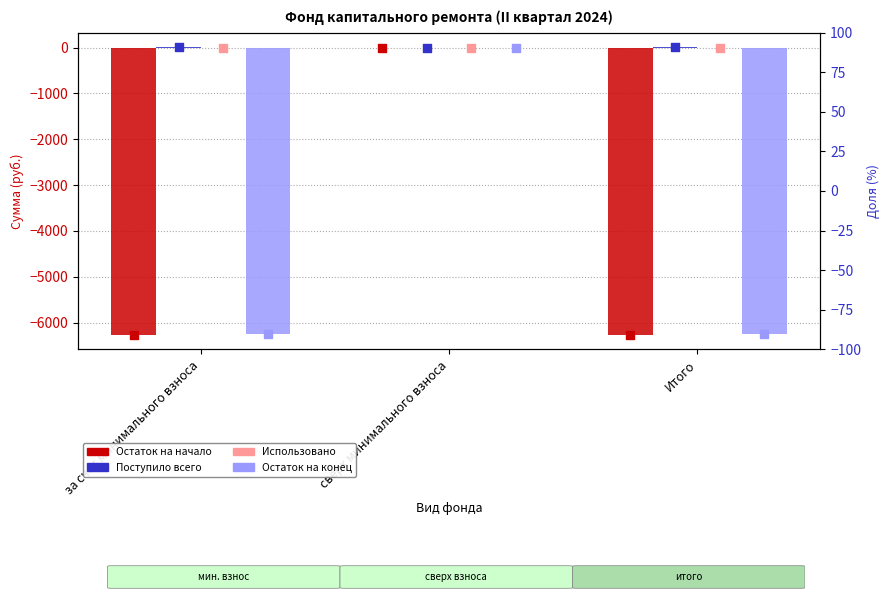

What are all the series names shown in the legend?

Остаток на начало, Поступило всего, Использовано, Остаток на конец